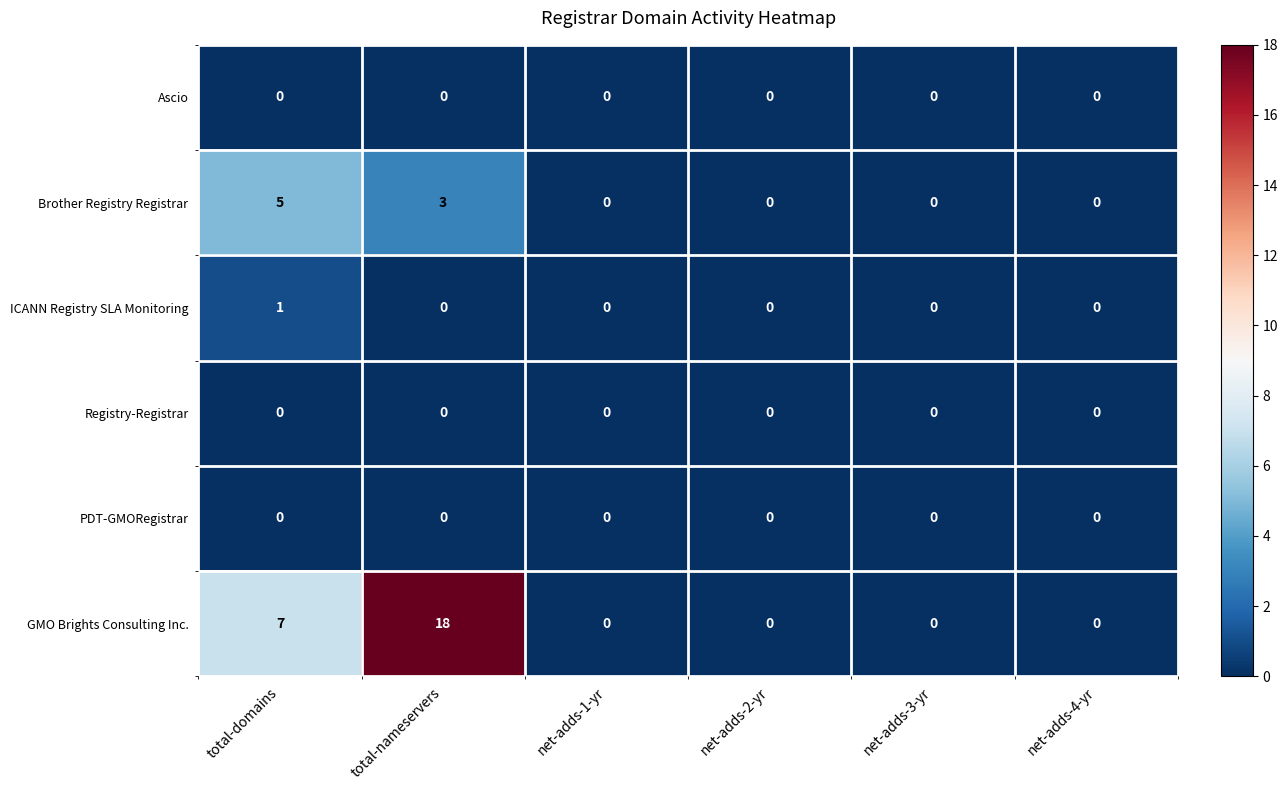

What is the sum of all Brother Registry Registrar values?

8